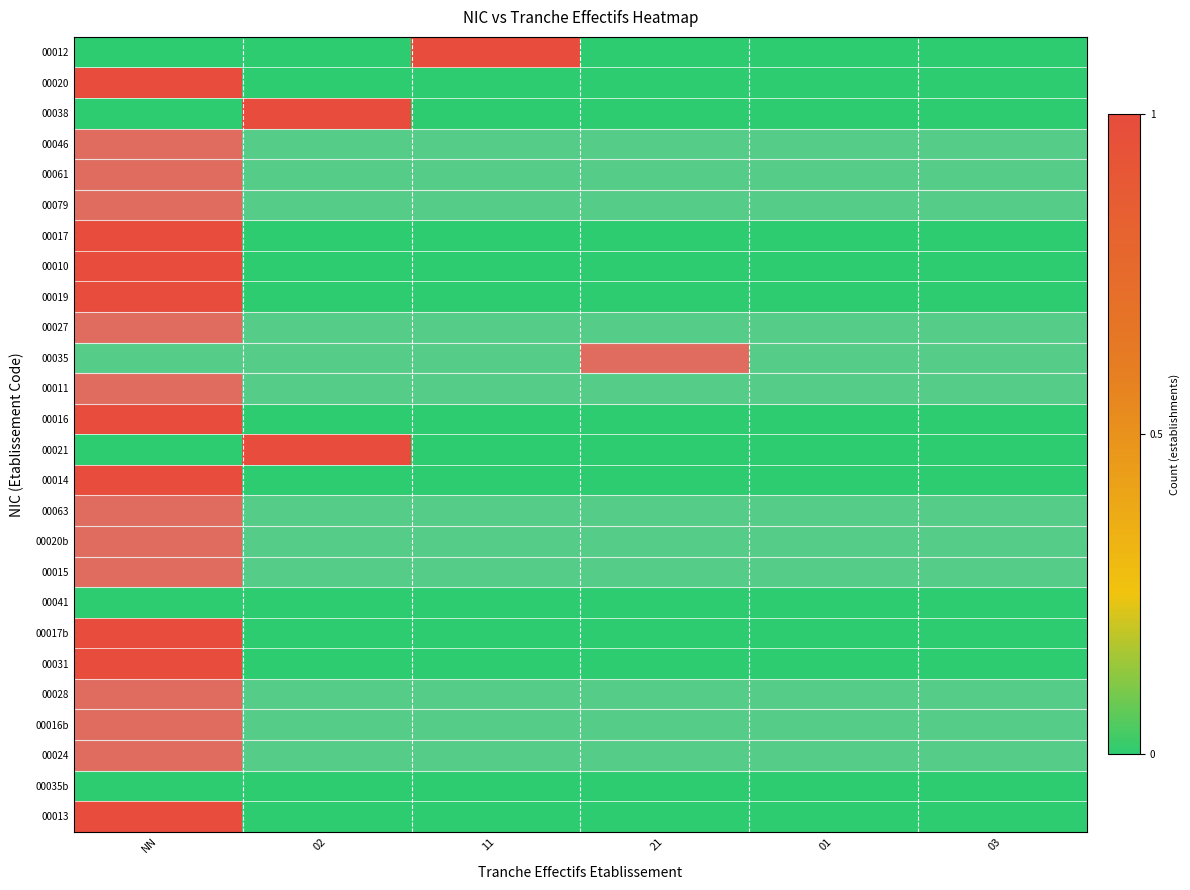

List the series in order of their peak value, highest first.

00012, 00020, 00038, 00046, 00061, 00079, 00017, 00010, 00019, 00027, 00035, 00011, 00016, 00021, 00014, 00063, 00020b, 00015, 00017b, 00031, 00028, 00016b, 00024, 00013, 00041, 00035b